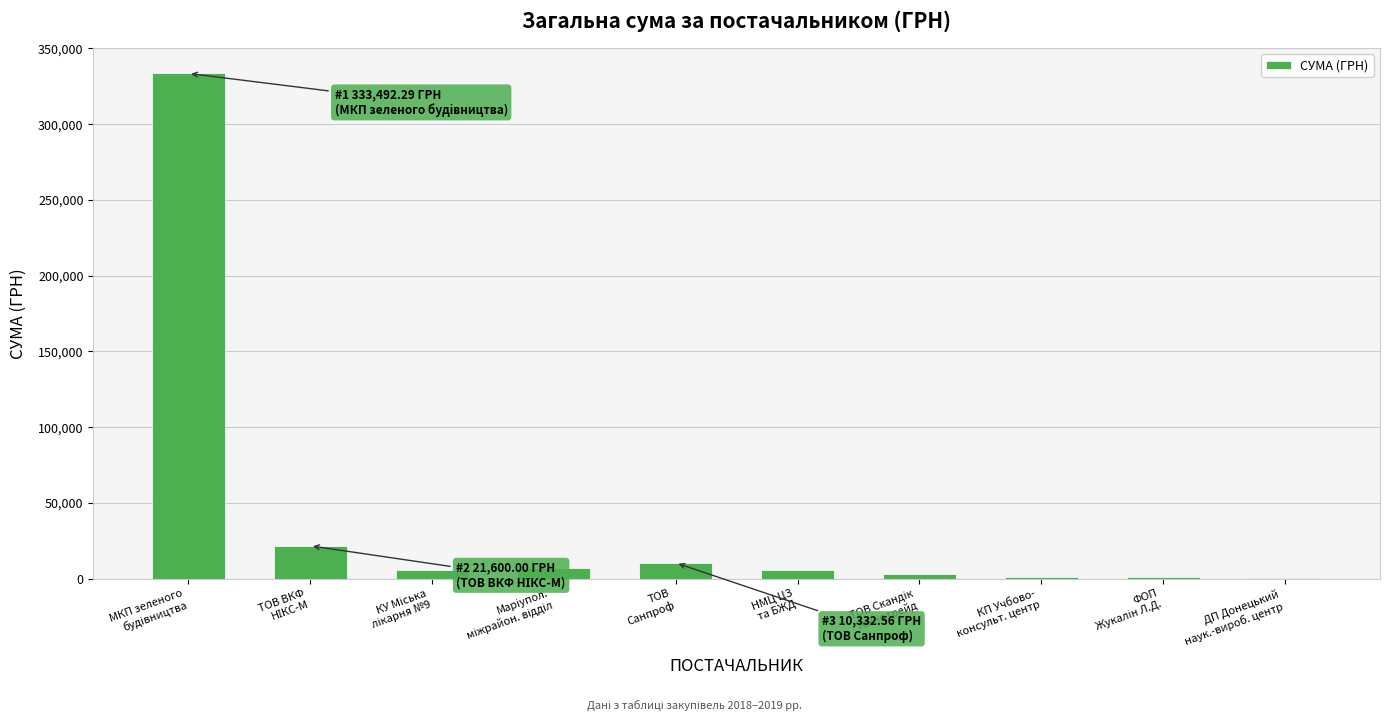

What is the greatest value displayed?

333492.3